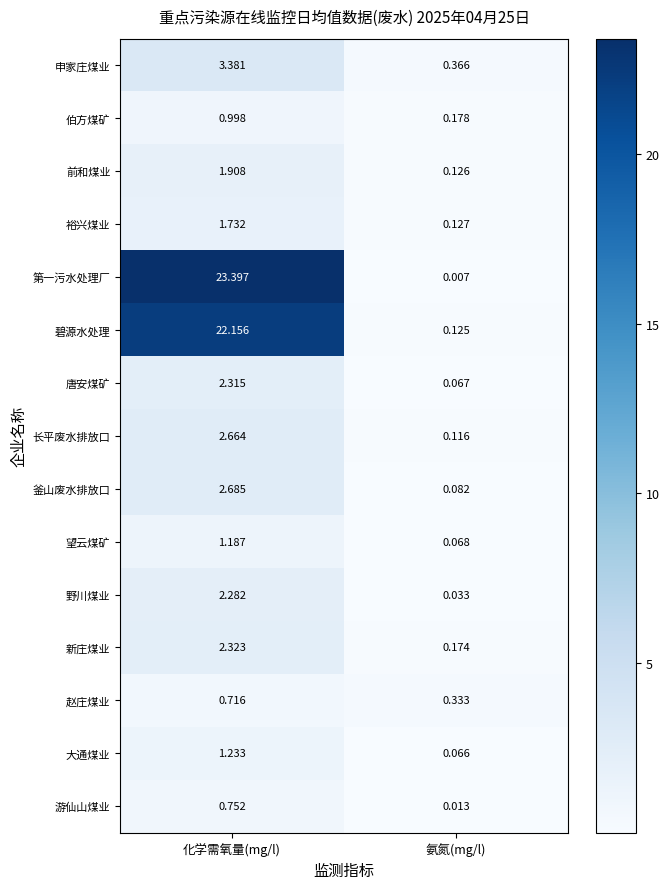

Which series changed the most between 化学需氧量(mg/l) and 氨氮(mg/l)?

第一污水处理厂